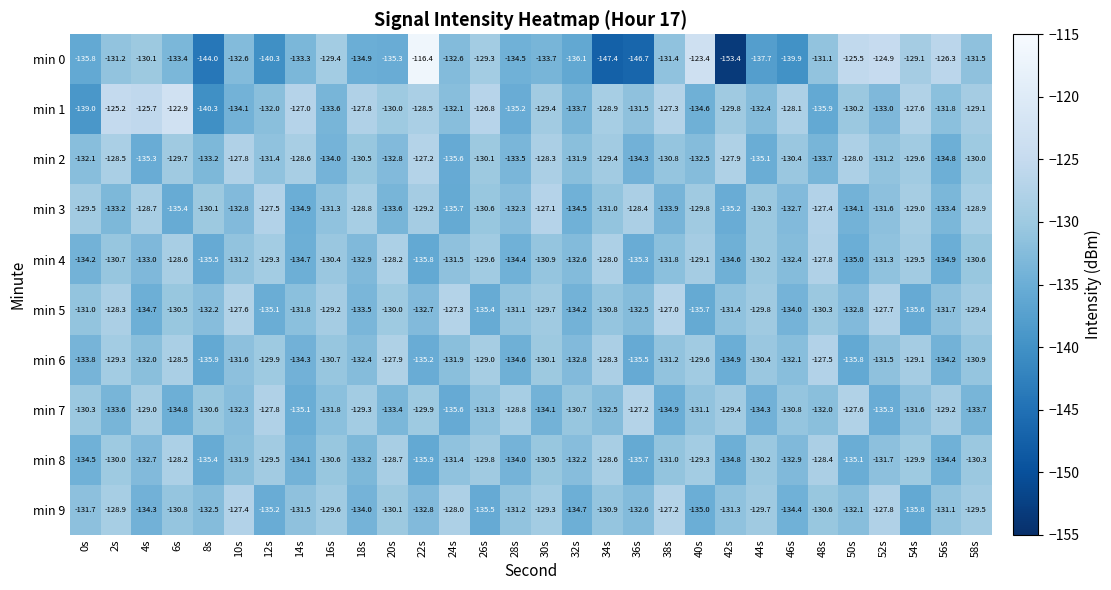

At which category is the sum across all series the highest?

2s